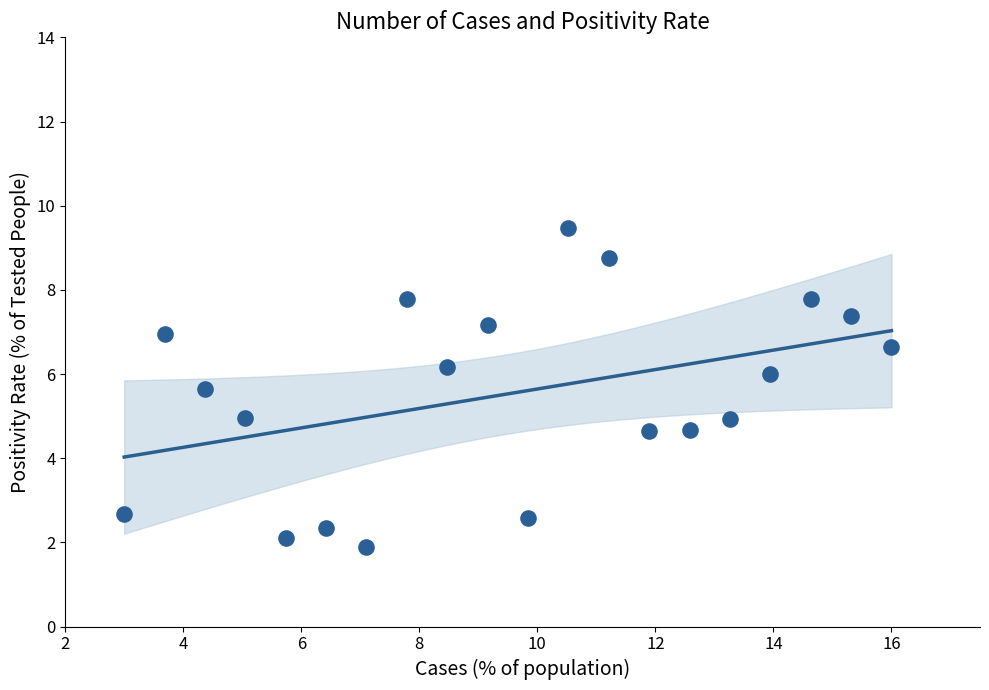

What is the range of Y values (max minus min)?

7.6